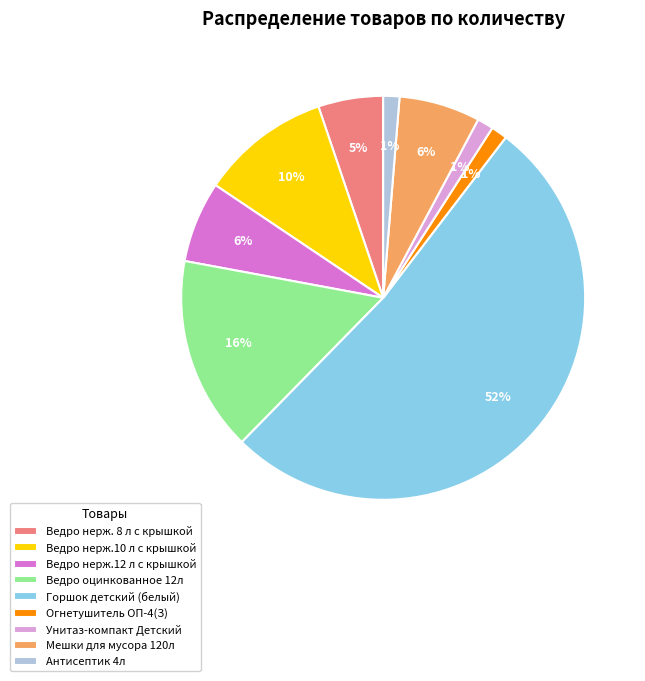

Does any single category account for the majority?

Yes